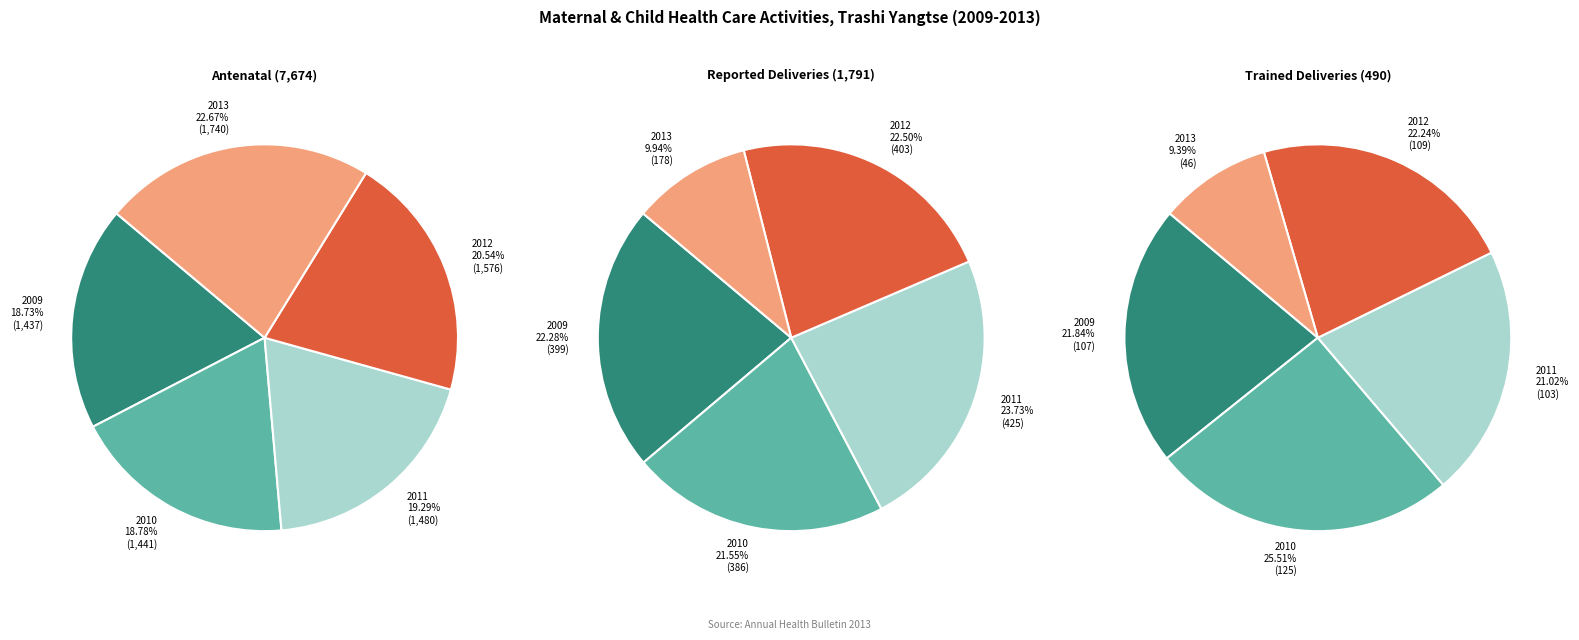

To the nearest percent, what percentage of the pie is 2013?

10%